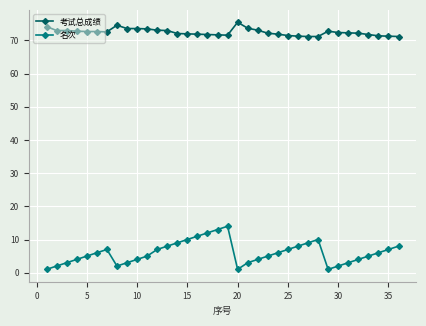

What is the greatest value displayed?

75.5